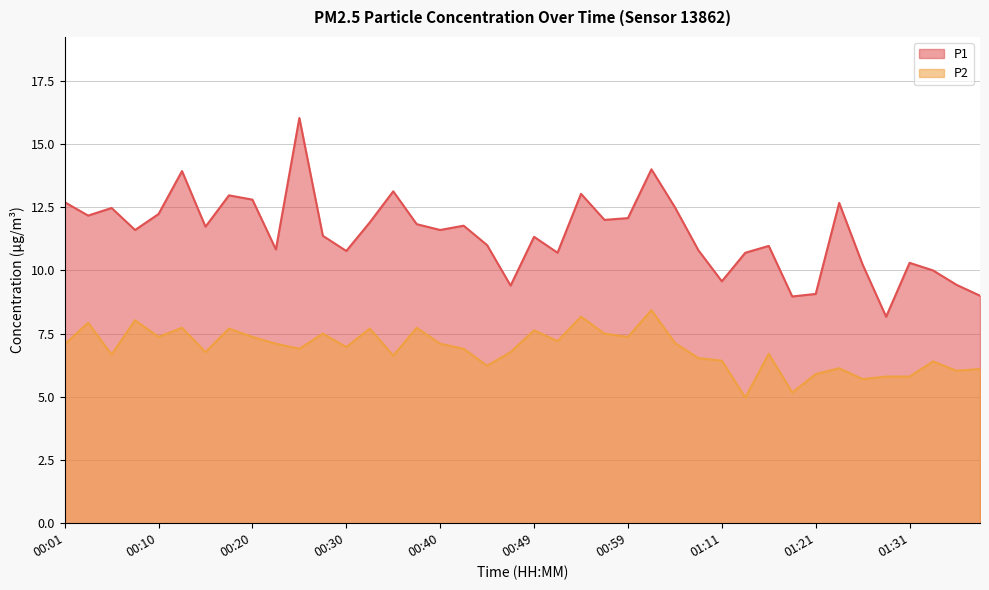

What is the label of the 31st point from the left?

01:16